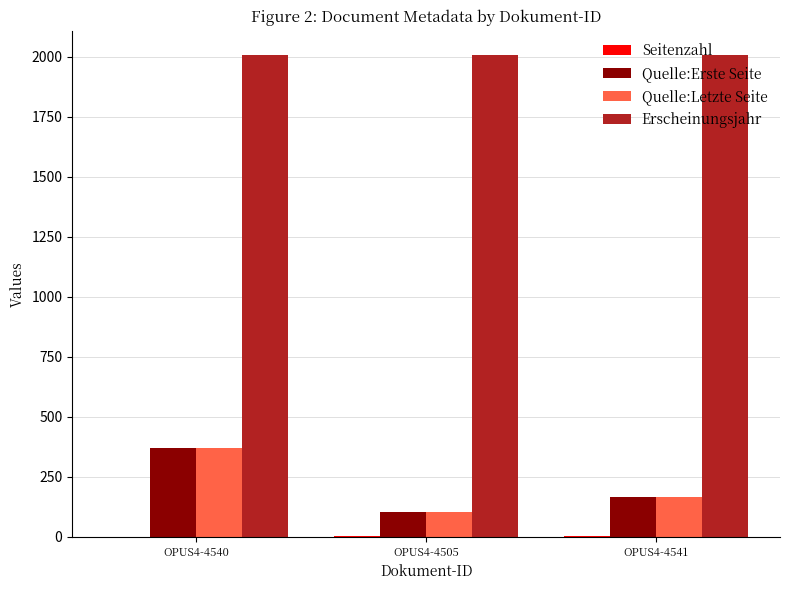

Is the value of Quelle:Erste Seite at OPUS4-4505 greater than the value of Erscheinungsjahr at OPUS4-4505?

No